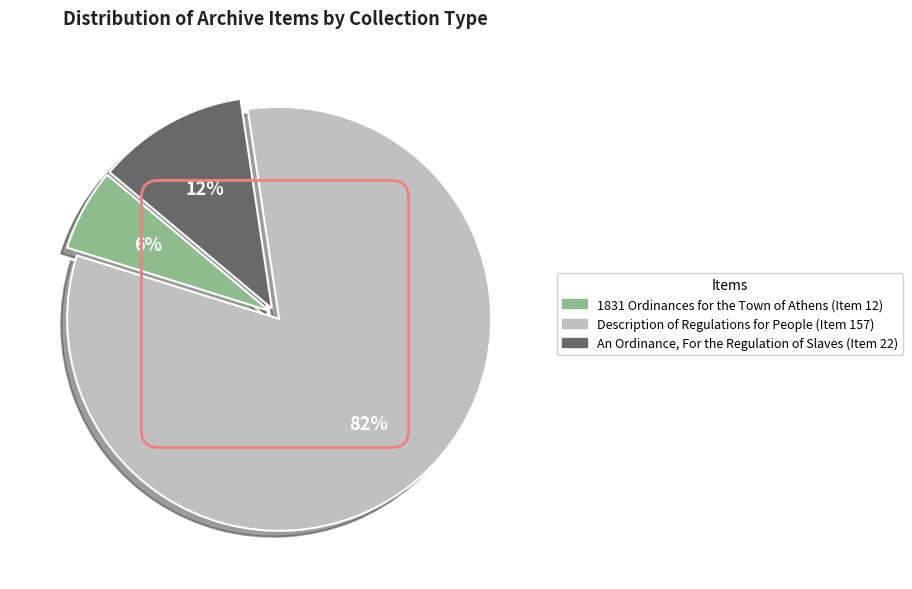

To the nearest percent, what percentage of the pie is An Ordinance, For the Regulation of Slaves (Item 22)?

12%